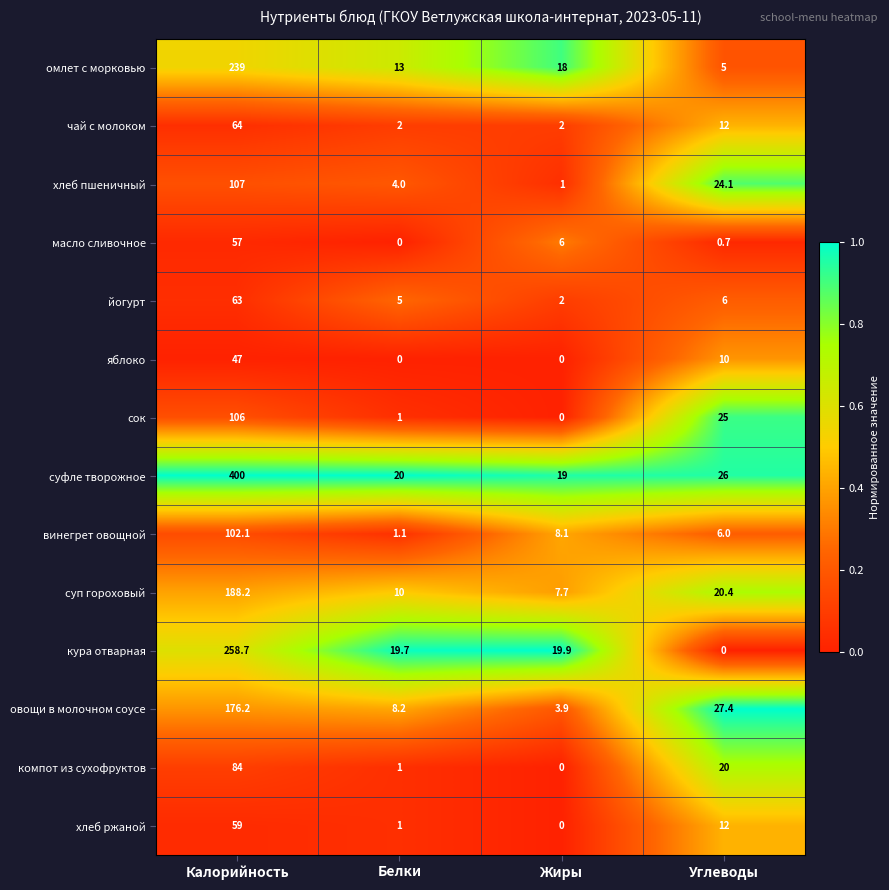

Read the компот из сухофруктов value at Калорийность.

84.0